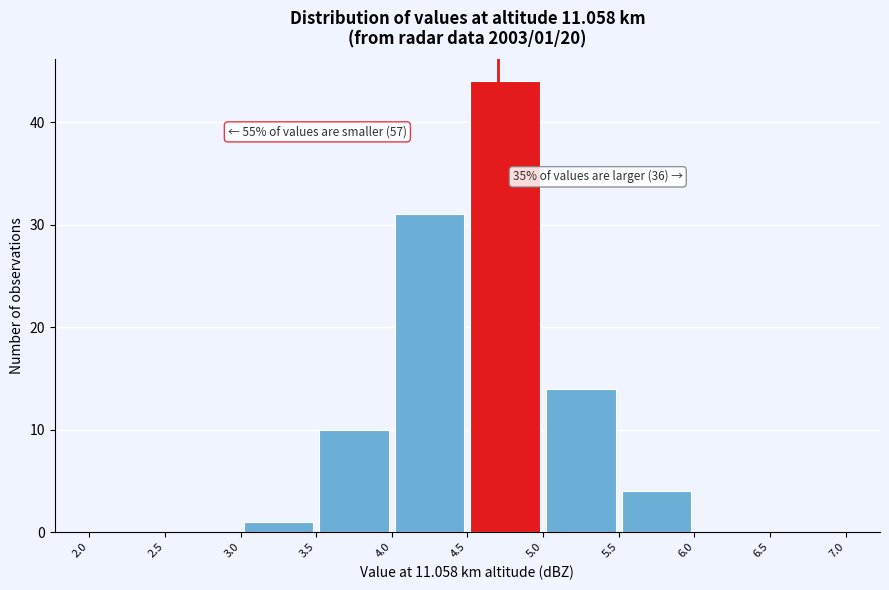

Over which range of the x-axis is the bar tallest?

4.5 to 5.0